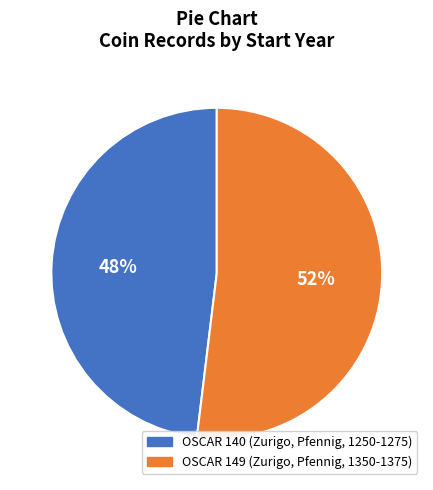

What percentage is the OSCAR 149 (Zurigo, Pfennig, 1350-1375) slice, to the nearest percent?

52%